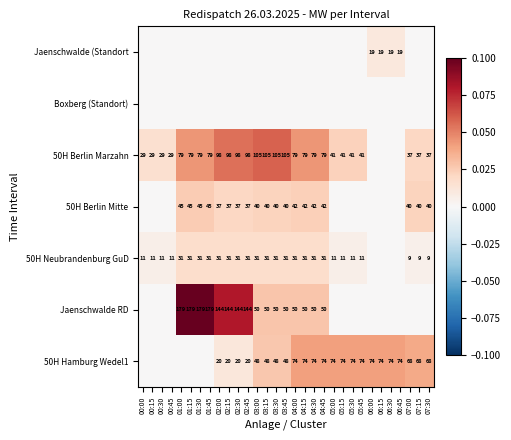

What is the sum of the 50H Hamburg Wedel1 values at 02:00 and 06:45?

94